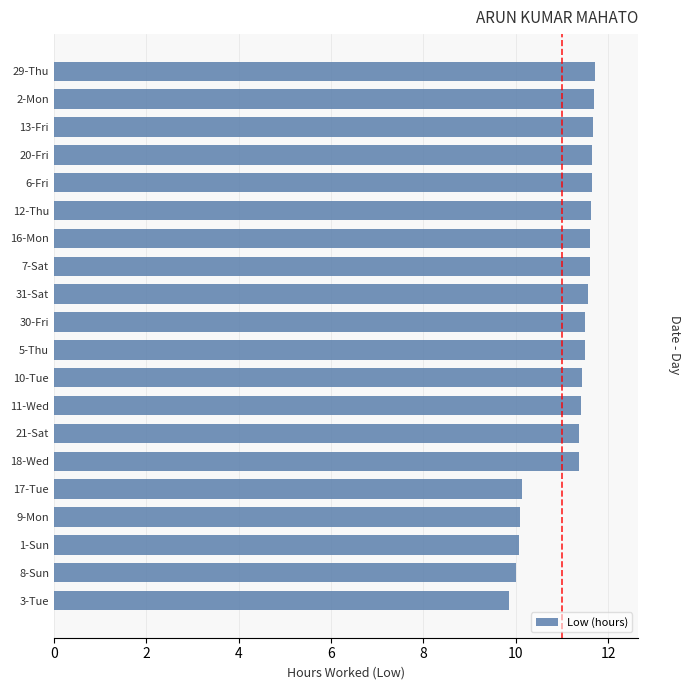

Count the values in the range 11 to 12.

15